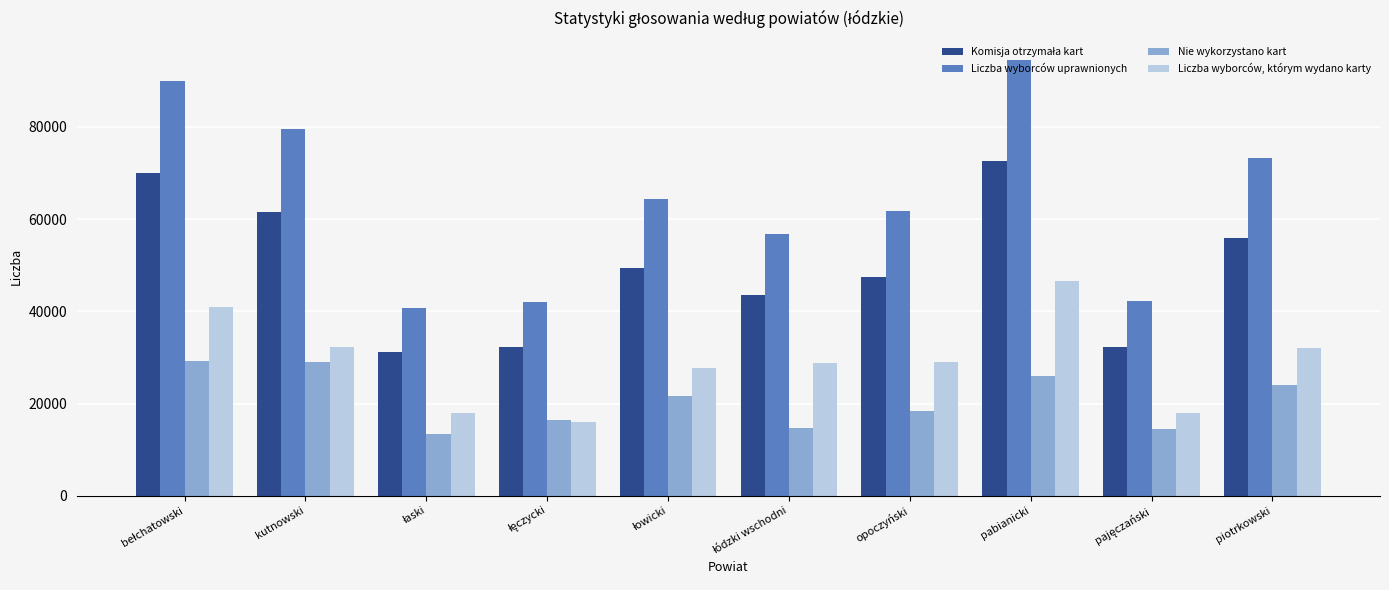

Which series has the largest total across all categories?

Liczba wyborców uprawnionych